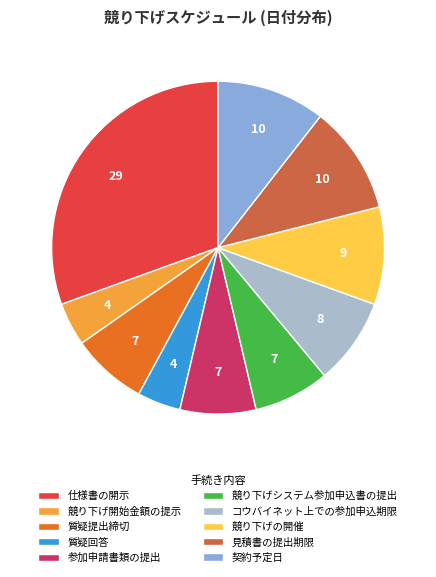

How many segments does this pie chart have?

10